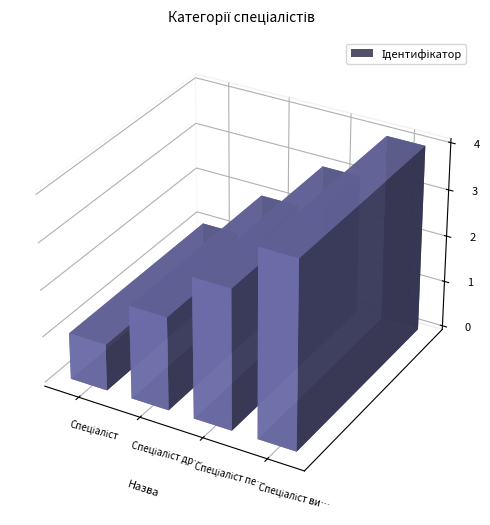

What is the difference between the second highest and second lowest values?

1